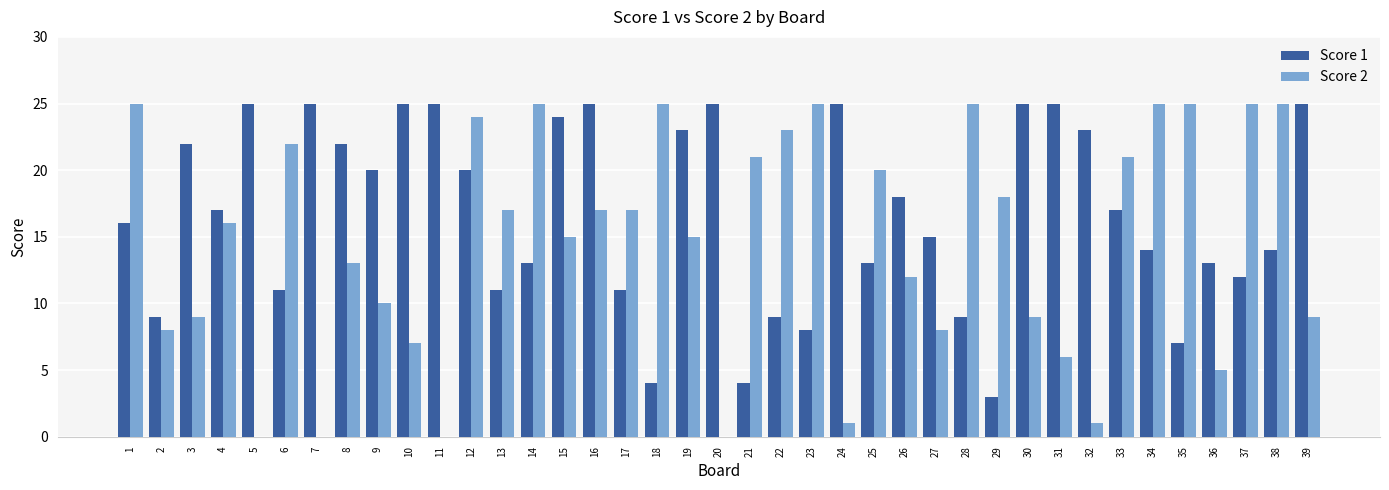

Which series changed the most between 18 and 32?

Score 2